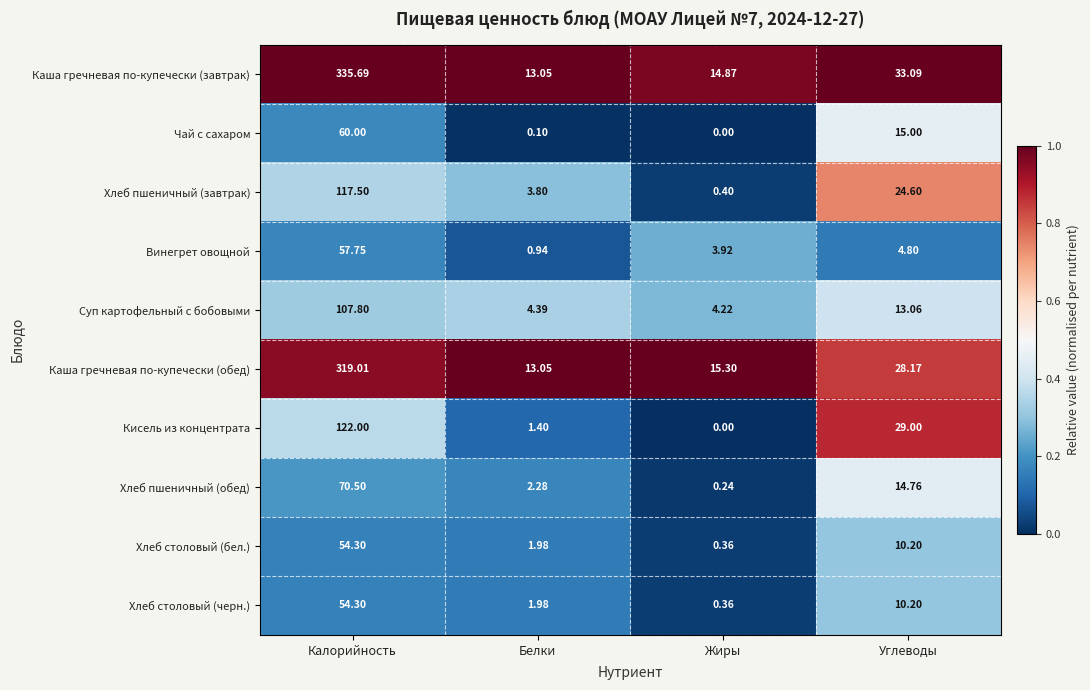

Which series has the largest range (max minus min)?

Каша гречневая по-купечески (завтрак)